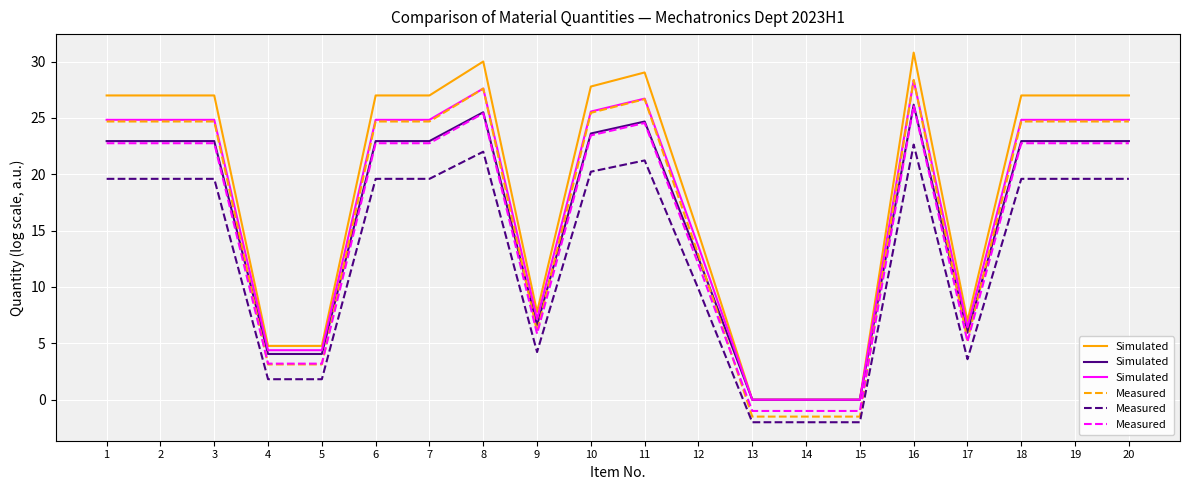

How many positive values does the Simulated series have?

17